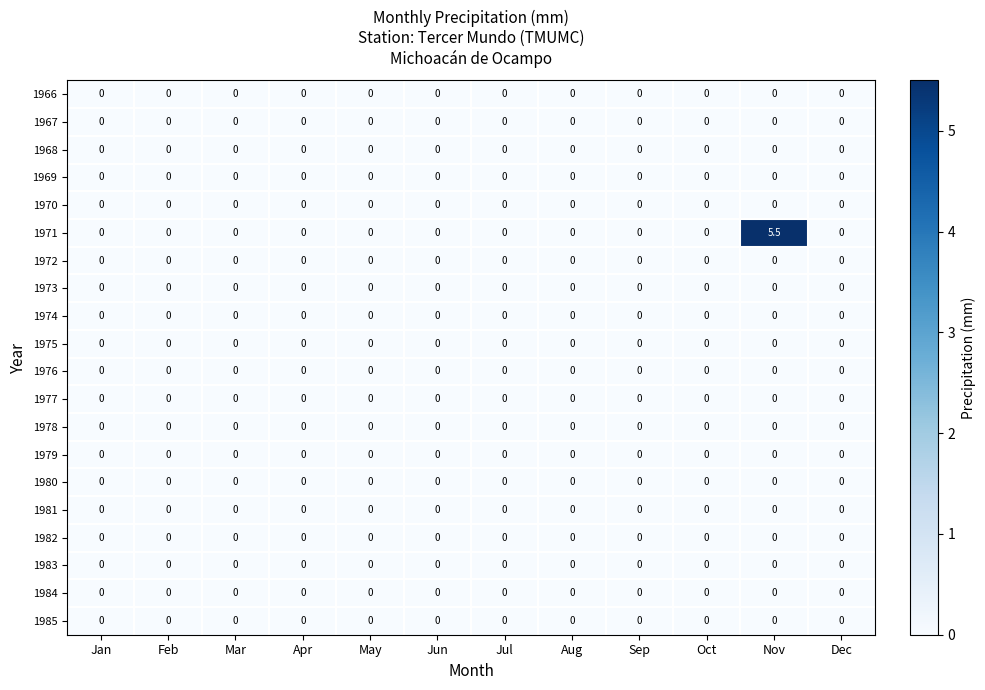

What is the greatest value displayed?

5.5